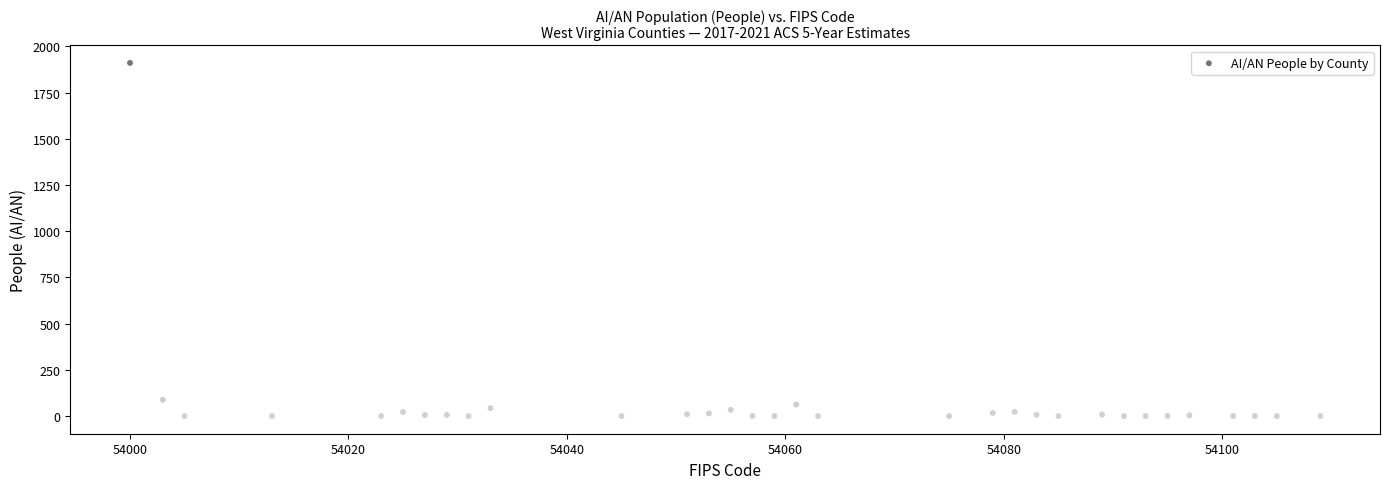

What Y value in the scatter plot is closest to 955?

88